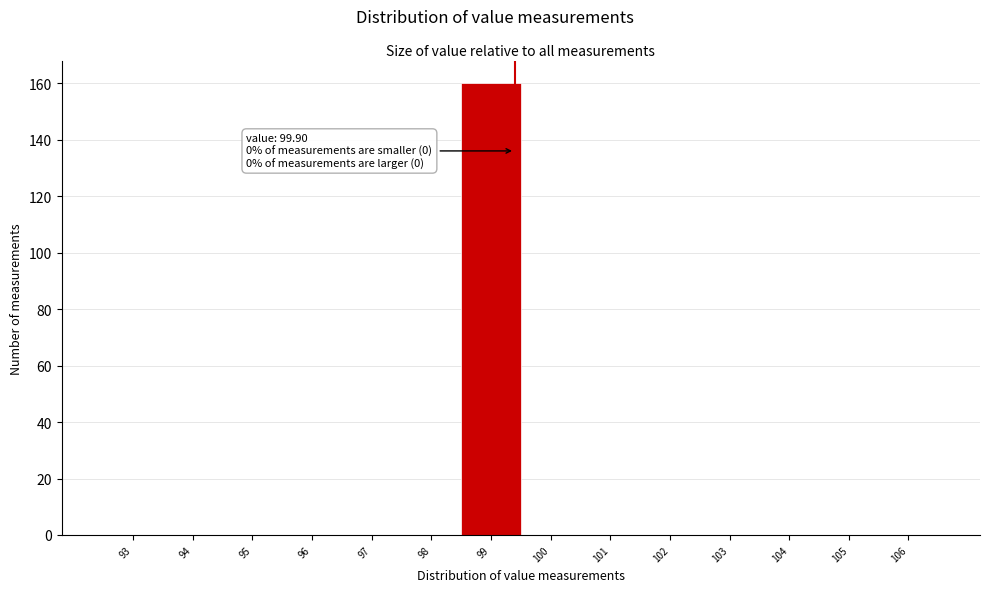

Reading right to left, extract all data points from this chart.

106=0	105=0	104=0	103=0	102=0	101=0	100=0	99=160	98=0	97=0	96=0	95=0	94=0	93=0